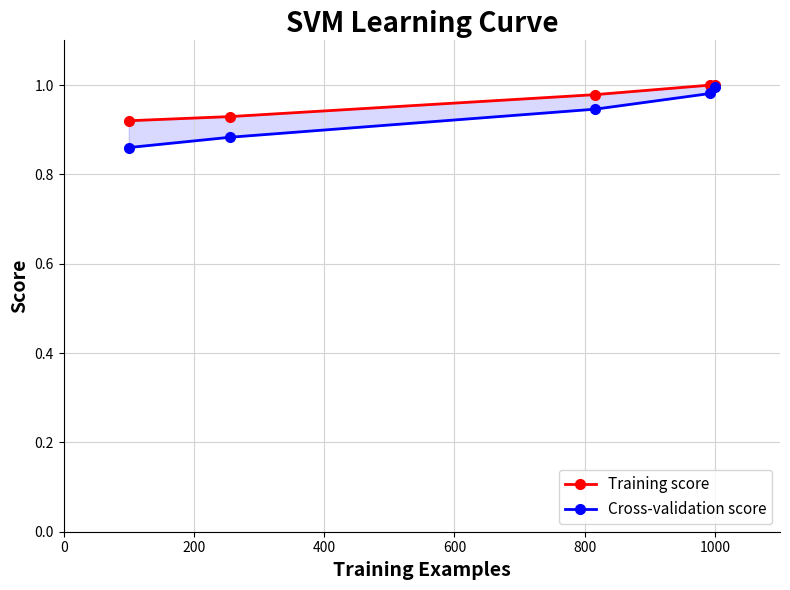

List the series in order of their peak value, lowest first.

Cross-validation score, Training score